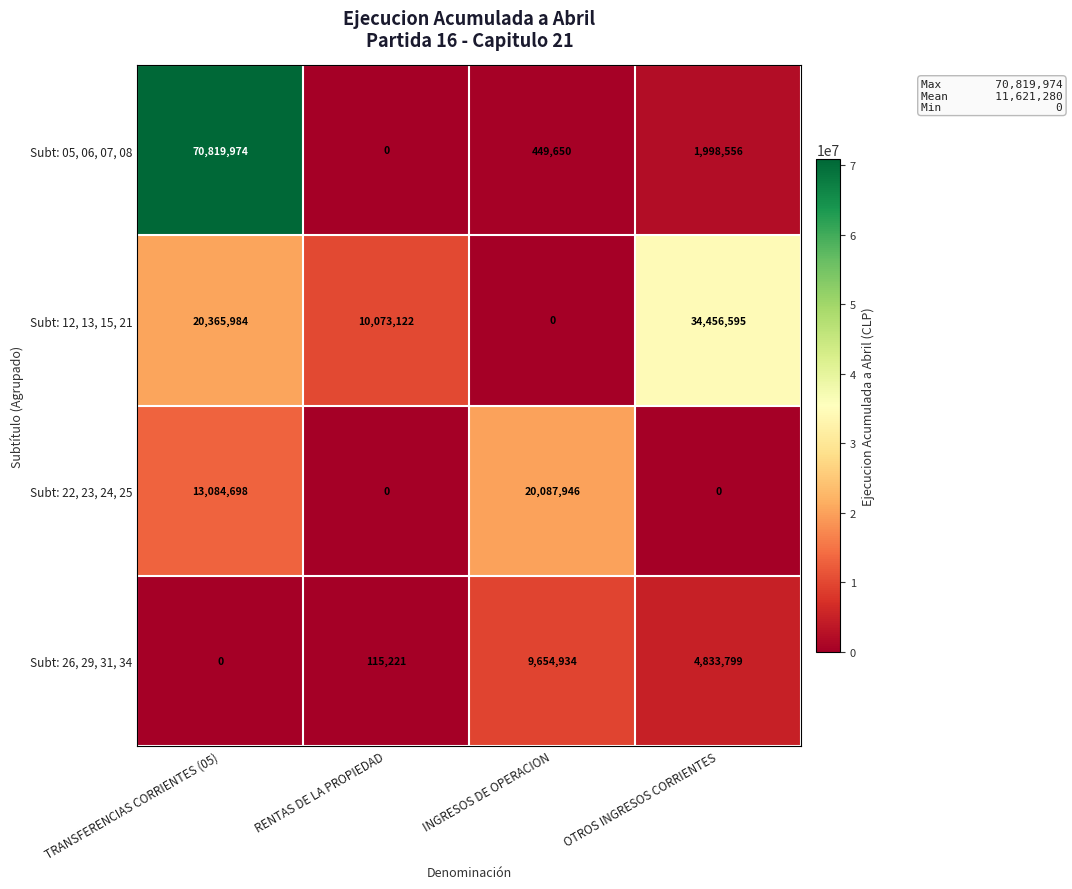

The value of Subt: 22, 23, 24, 25 at RENTAS DE LA PROPIEDAD is 0. True or false?

True